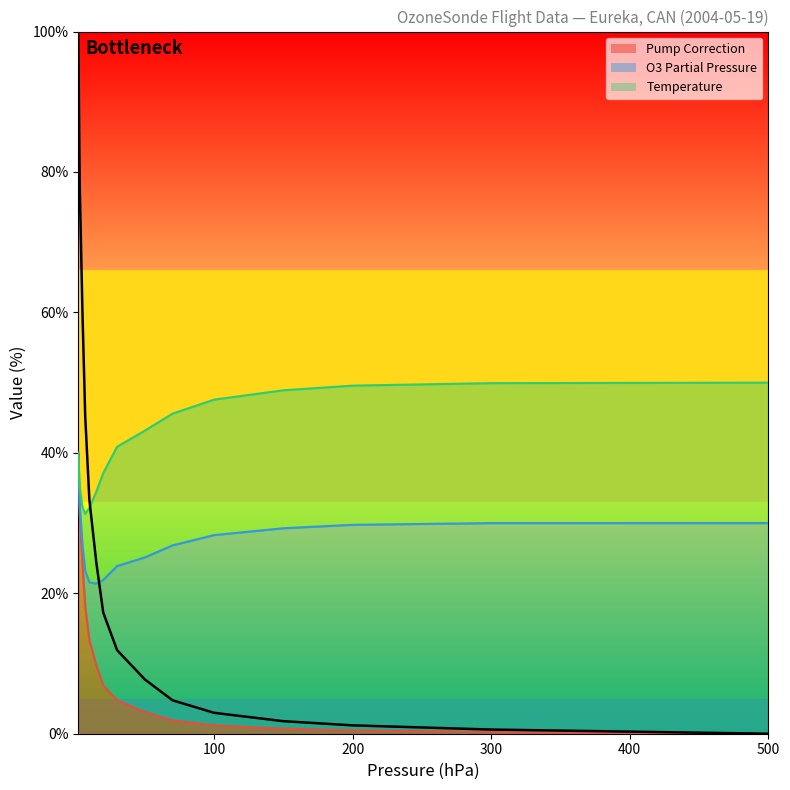

What is the label of the 14th point from the right?

3.0